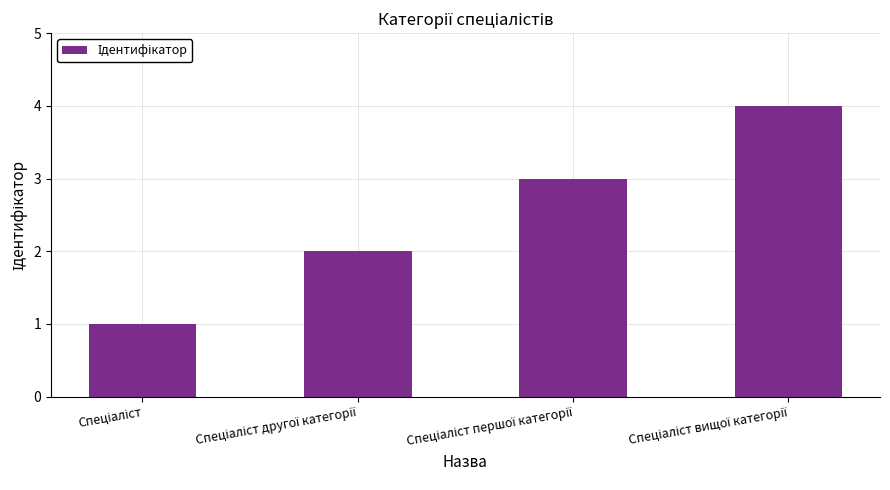

What is the sum of all values?

10